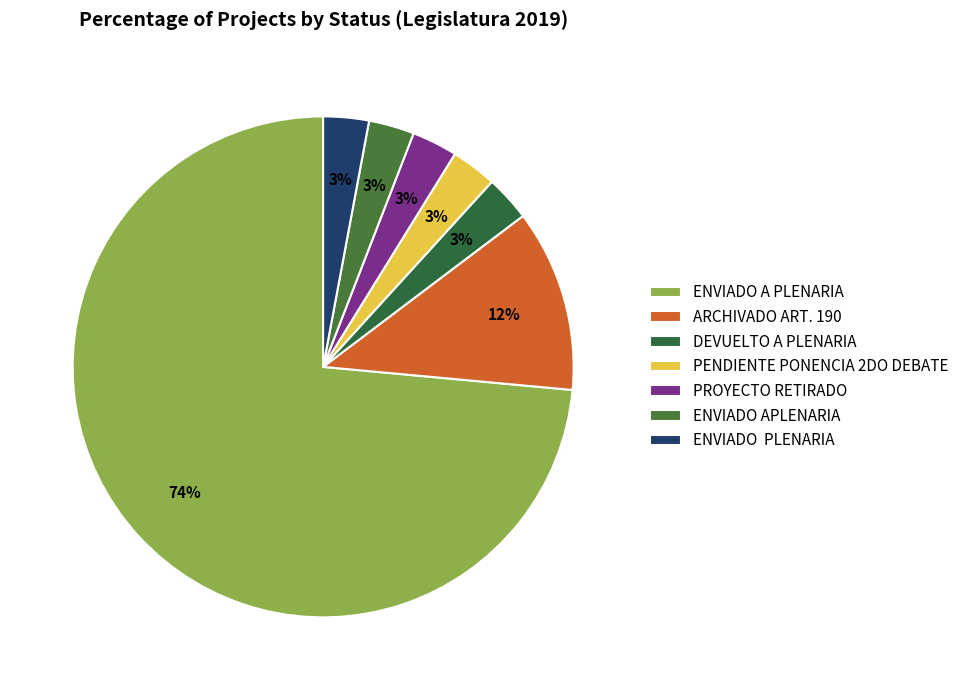

What portion of the pie excludes PENDIENTE PONENCIA 2DO DEBATE?

97.1%